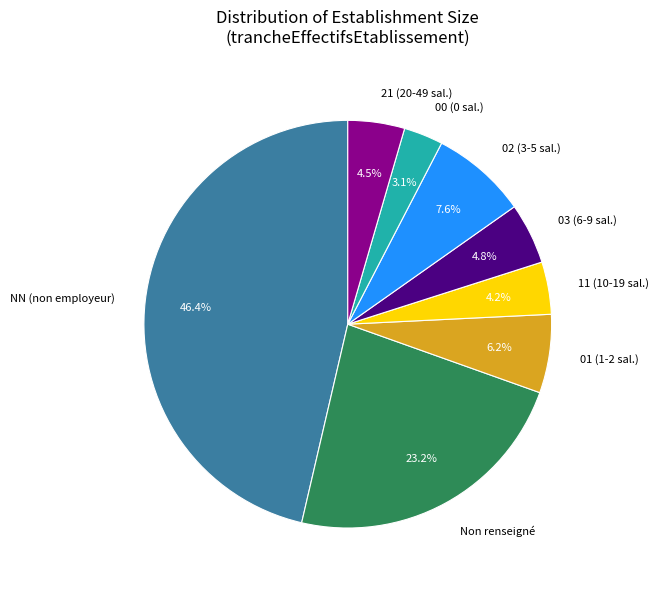

Do NN (non employeur) and 00 (0 sal.) together represent more than half of the pie?

No